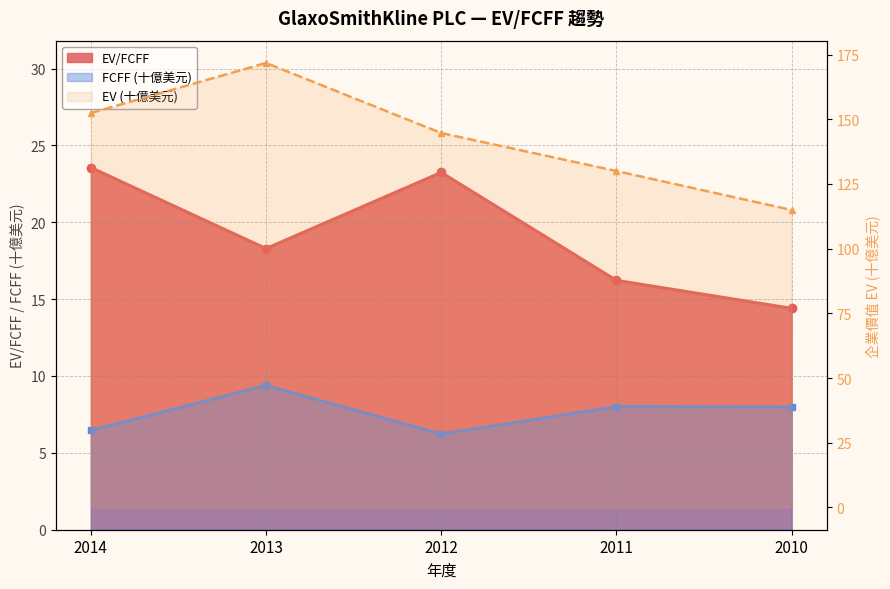

What is the total value across all series at 2012?

174.1